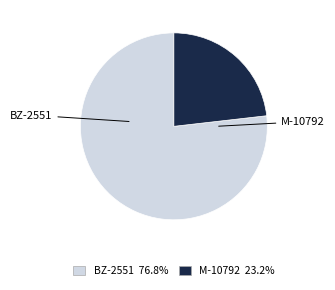

Rank the categories by value from highest to lowest.

BZ-2551, M-10792